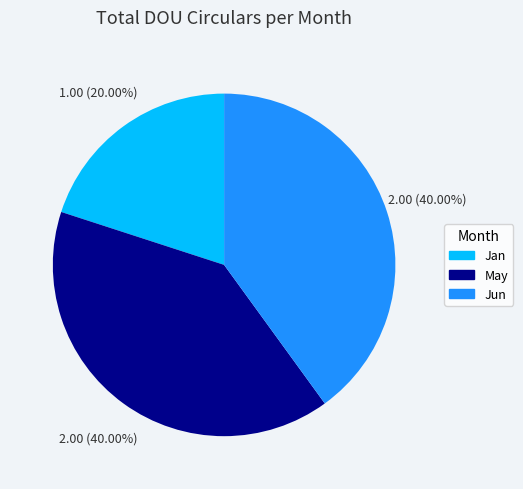

Is there any slice that represents more than half of the pie?

No